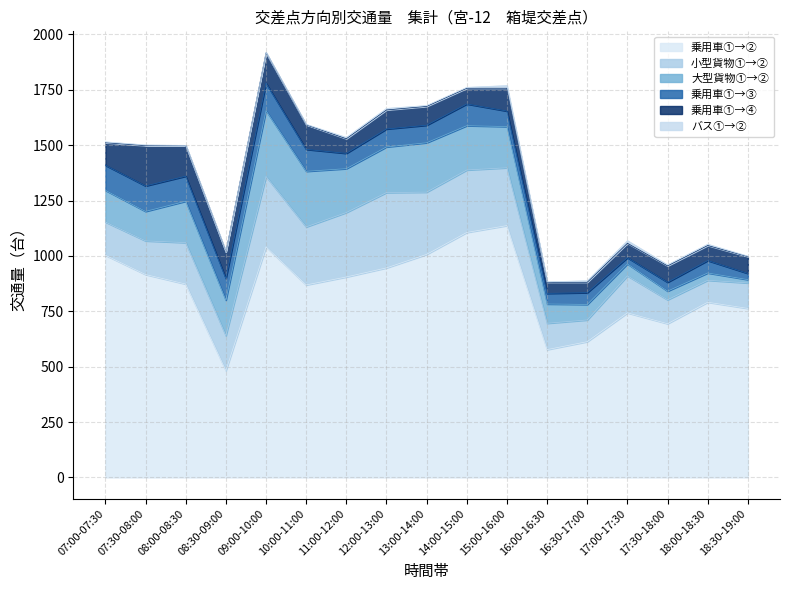

Reading left to right, transcribe all the data shown in this chart.

乗用車①→②: 07:00-07:30=1003	07:30-08:00=916	08:00-08:30=873	08:30-09:00=482	09:00-10:00=1041	10:00-11:00=869	11:00-12:00=905	12:00-13:00=946	13:00-14:00=1007	14:00-15:00=1106	15:00-16:00=1137	16:00-16:30=577	16:30-17:00=613	17:00-17:30=743	17:30-18:00=694	18:00-18:30=791	18:30-19:00=763
小型貨物①→②: 07:00-07:30=150	07:30-08:00=152	08:00-08:30=187	08:30-09:00=158	09:00-10:00=318	10:00-11:00=262	11:00-12:00=291	12:00-13:00=340	13:00-14:00=281	14:00-15:00=282	15:00-16:00=261	16:00-16:30=119	16:30-17:00=98	17:00-17:30=167	17:30-18:00=108	18:00-18:30=99	18:30-19:00=115
大型貨物①→②: 07:00-07:30=143	07:30-08:00=133	08:00-08:30=187	08:30-09:00=160	09:00-10:00=297	10:00-11:00=251	11:00-12:00=198	12:00-13:00=206	13:00-14:00=223	14:00-15:00=200	15:00-16:00=186	16:00-16:30=87	16:30-17:00=70	17:00-17:30=54	17:30-18:00=39	18:00-18:30=33	18:30-19:00=15
乗用車①→③: 07:00-07:30=113	07:30-08:00=115	08:00-08:30=113	08:30-09:00=98	09:00-10:00=124	10:00-11:00=99	11:00-12:00=69	12:00-13:00=81	13:00-14:00=79	14:00-15:00=98	15:00-16:00=70	16:00-16:30=48	16:30-17:00=53	17:00-17:30=28	17:30-18:00=40	18:00-18:30=56	18:30-19:00=28
乗用車①→④: 07:00-07:30=102	07:30-08:00=182	08:00-08:30=138	08:30-09:00=120	09:00-10:00=137	10:00-11:00=111	11:00-12:00=66	12:00-13:00=86	13:00-14:00=85	14:00-15:00=71	15:00-16:00=103	16:00-16:30=50	16:30-17:00=47	17:00-17:30=65	17:30-18:00=74	18:00-18:30=68	18:30-19:00=76
バス①→②: 07:00-07:30=4	07:30-08:00=3	08:00-08:30=1	08:30-09:00=0	09:00-10:00=1	10:00-11:00=2	11:00-12:00=6	12:00-13:00=7	13:00-14:00=4	14:00-15:00=4	15:00-16:00=12	16:00-16:30=2	16:30-17:00=7	17:00-17:30=12	17:30-18:00=5	18:00-18:30=6	18:30-19:00=2